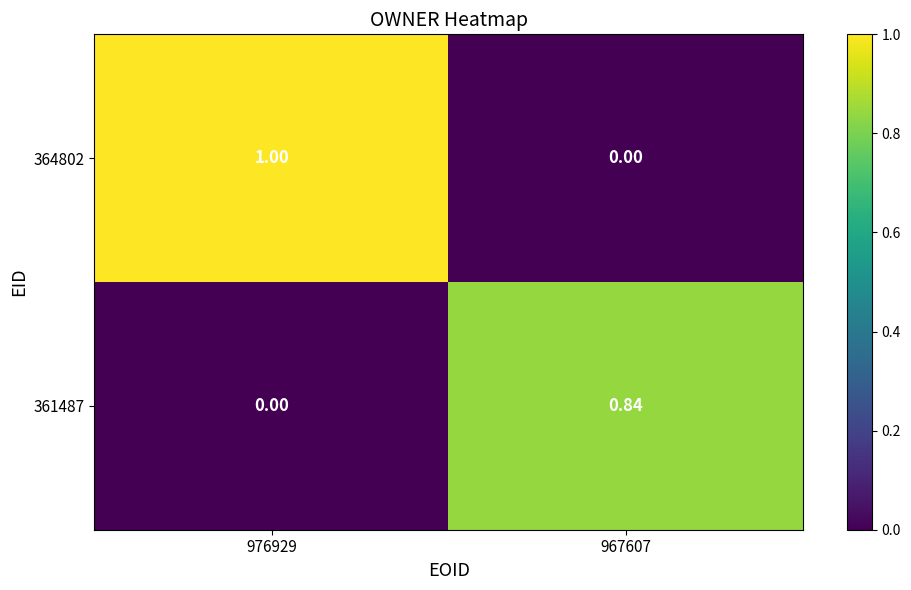

List the series in order of their peak value, highest first.

364802, 361487